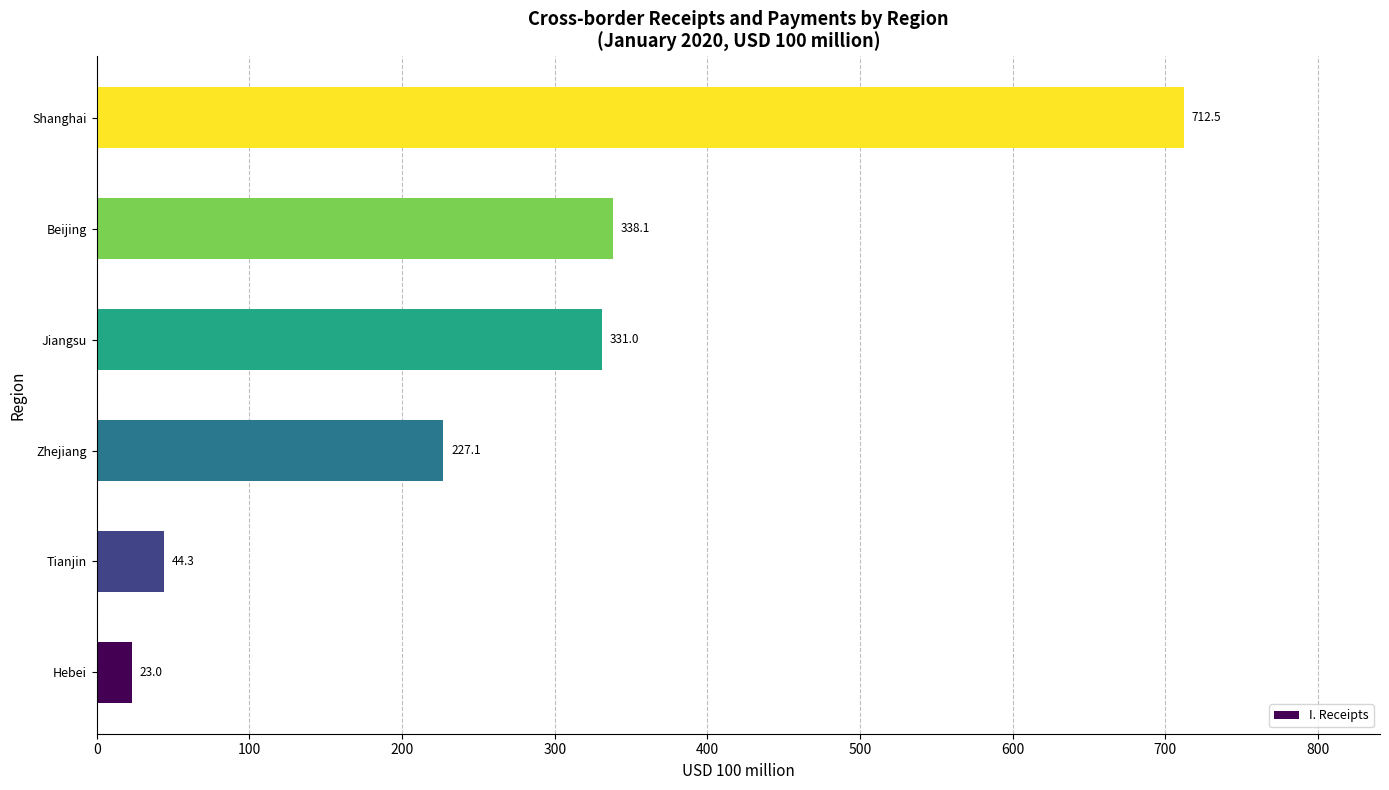

Reading top to bottom, transcribe all the data shown in this chart.

712.5	338.1	331.0	227.1	44.3	23.0